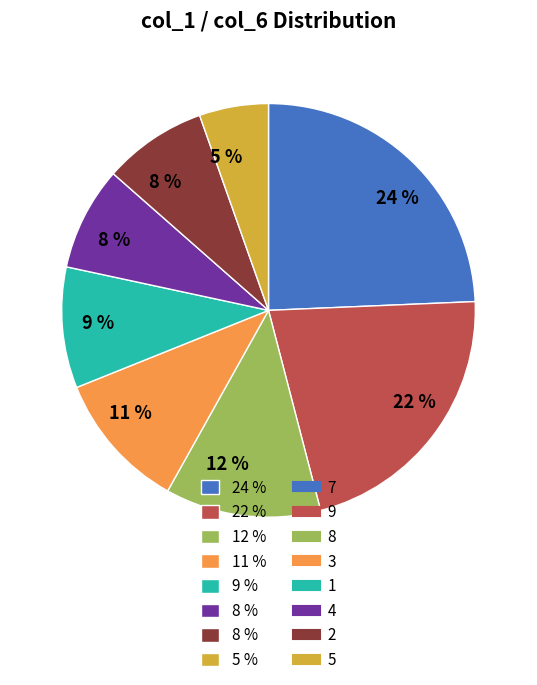

Is there any slice that represents more than half of the pie?

No